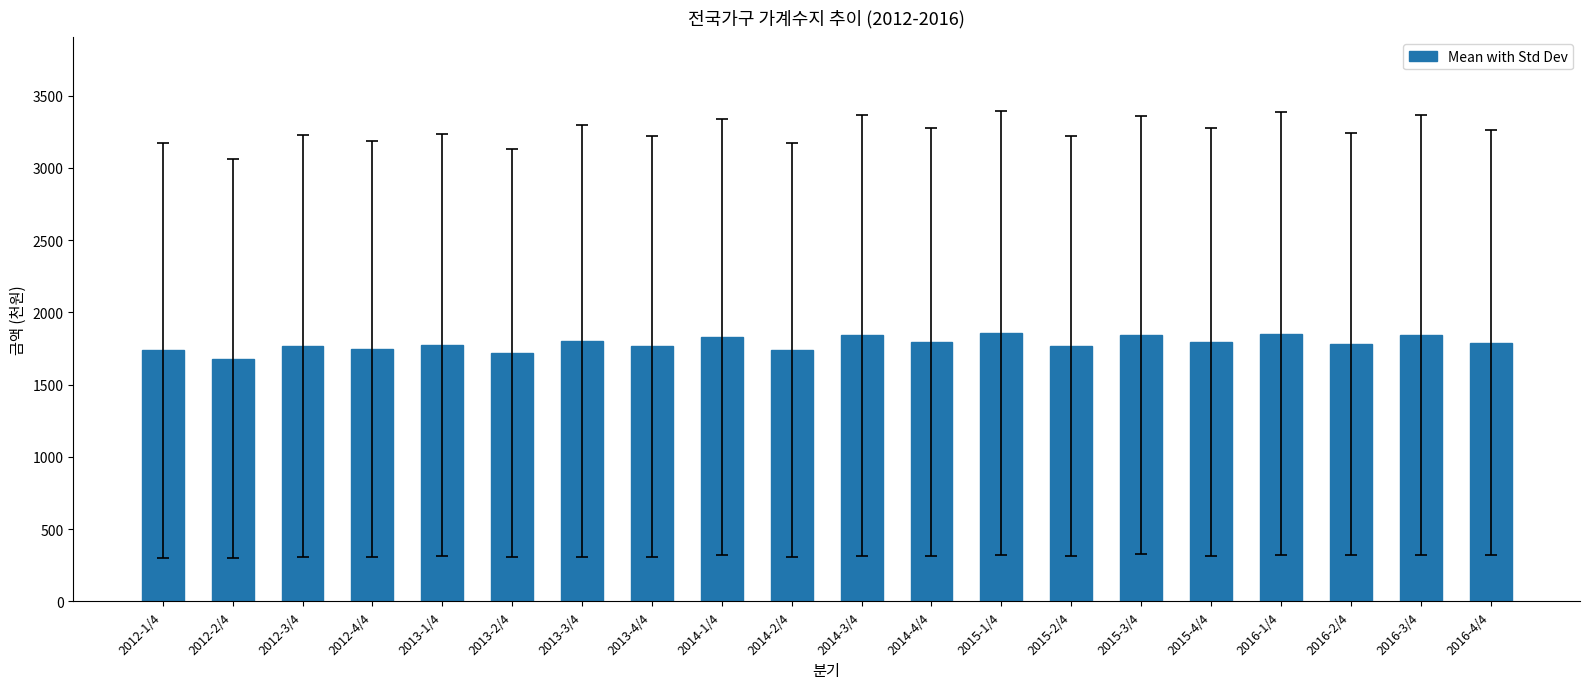

What is the smallest value displayed?

1679.8